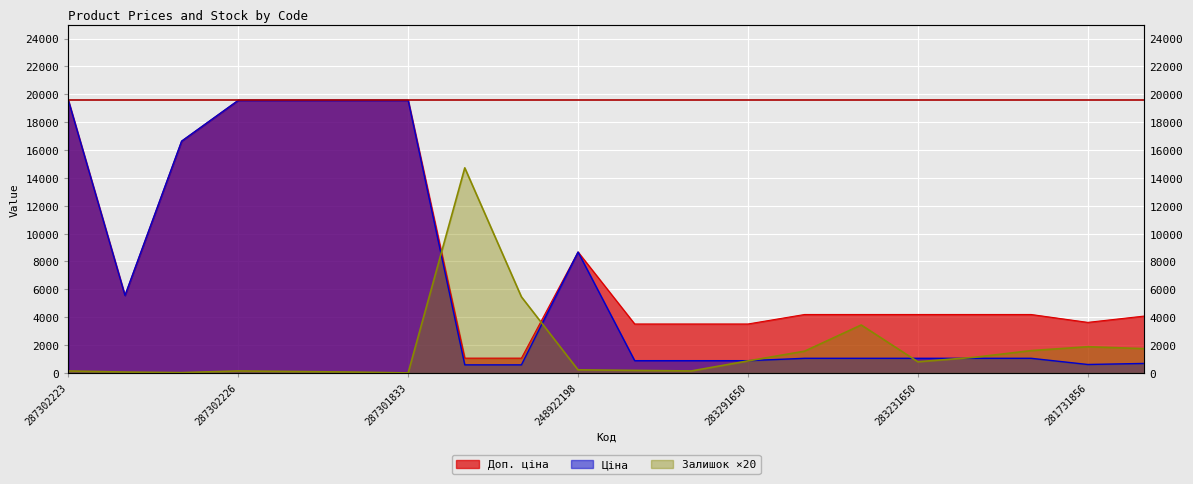

Which series has the widest spread of values?

Ціна